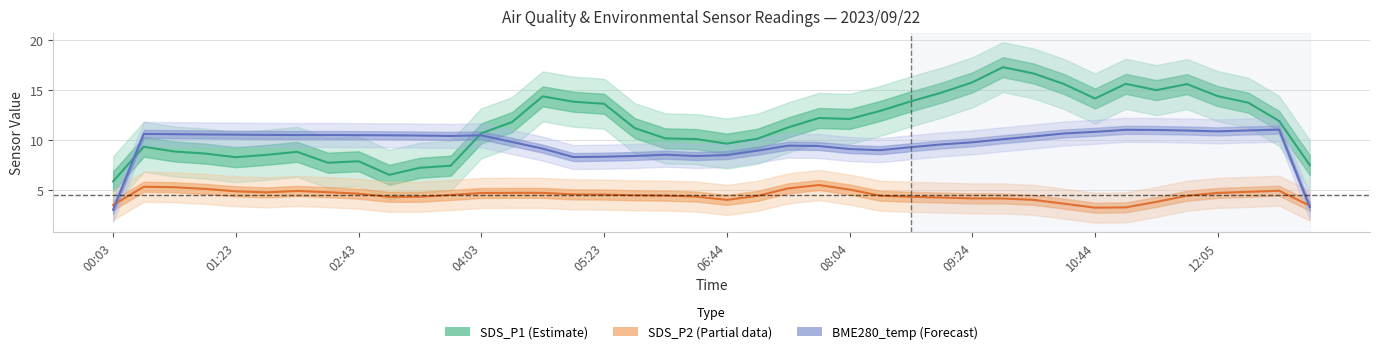

Reading left to right, list all the values displayed in this chart.

SDS_P1 (Estimate): 5.8	9.3	8.8	8.6	8.2	8.5	8.8	7.7	7.8	6.5	7.2	7.4	10.6	11.8	14.3	13.8	13.6	11.2	10.1	10.1	9.6	10.1	11.2	12.2	12.1	12.9	13.8	14.7	15.7	17.2	16.6	15.5	14.1	15.6	14.9	15.5	14.3	13.7	11.9	7.5
SDS_P2 (Partial): 3.5	5.3	5.2	5.1	4.8	4.7	4.9	4.8	4.6	4.3	4.3	4.5	4.7	4.7	4.7	4.5	4.5	4.4	4.4	4.3	4.0	4.4	5.1	5.5	5.0	4.4	4.3	4.2	4.1	4.1	4.0	3.6	3.2	3.2	3.8	4.4	4.7	4.8	4.9	3.4
BME280_temp (Forecast): 3.0	10.6	10.6	10.5	10.5	10.5	10.5	10.5	10.5	10.4	10.4	10.4	10.4	9.8	9.1	8.3	8.3	8.4	8.5	8.4	8.5	8.9	9.4	9.4	9.1	9.0	9.2	9.5	9.7	10.0	10.3	10.6	10.8	11.0	11.0	10.9	10.8	10.9	11.0	3.3